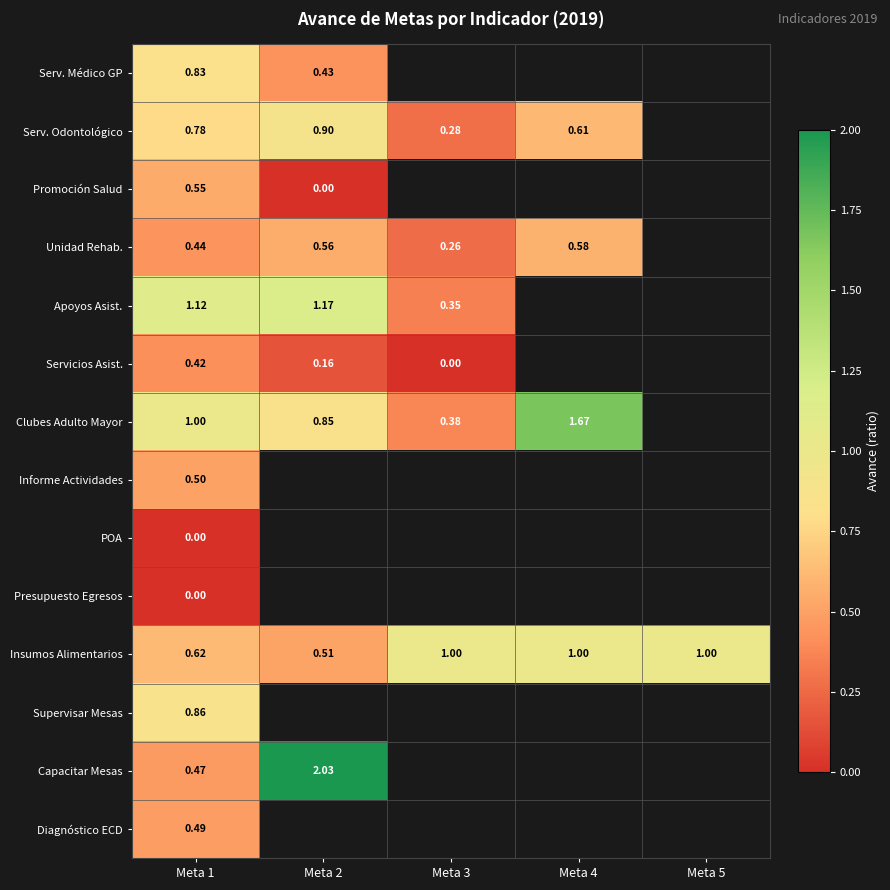

Which series has the largest total across all categories?

Insumos Alimentarios